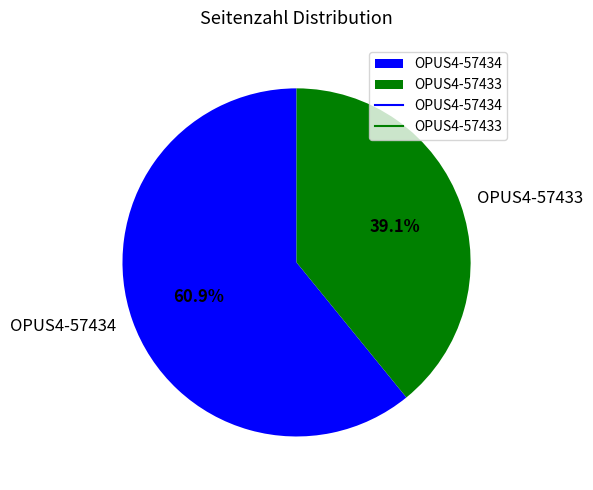

To the nearest percent, what is the difference between the OPUS4-57433 and OPUS4-57434 slice percentages?

22%